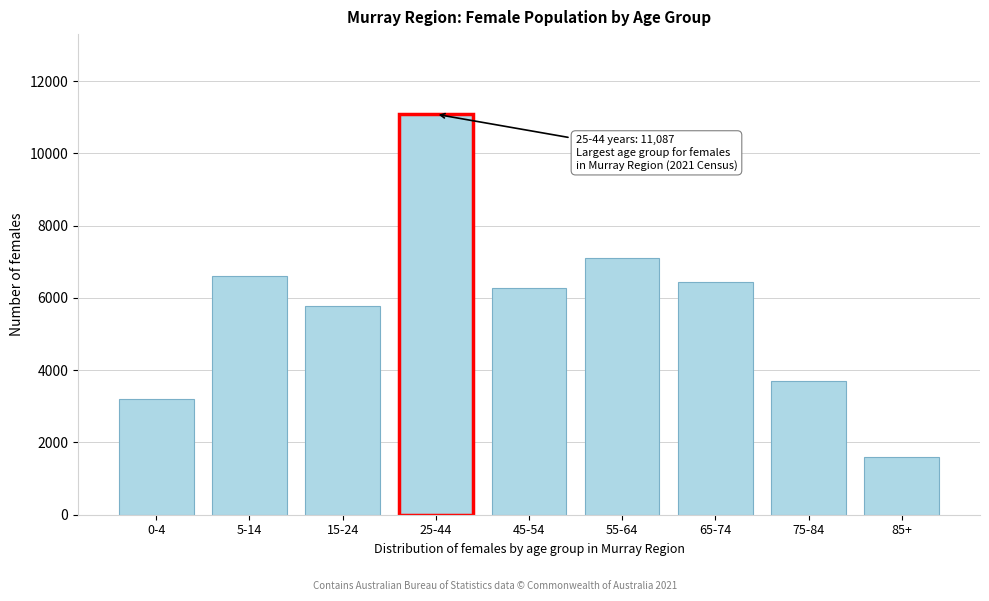

Reading right to left, list all the values displayed in this chart.

85+=1587	75-84=3715	65-74=6442	55-64=7096	45-54=6277	25-44=11087	15-24=5768	5-14=6596	0-4=3217